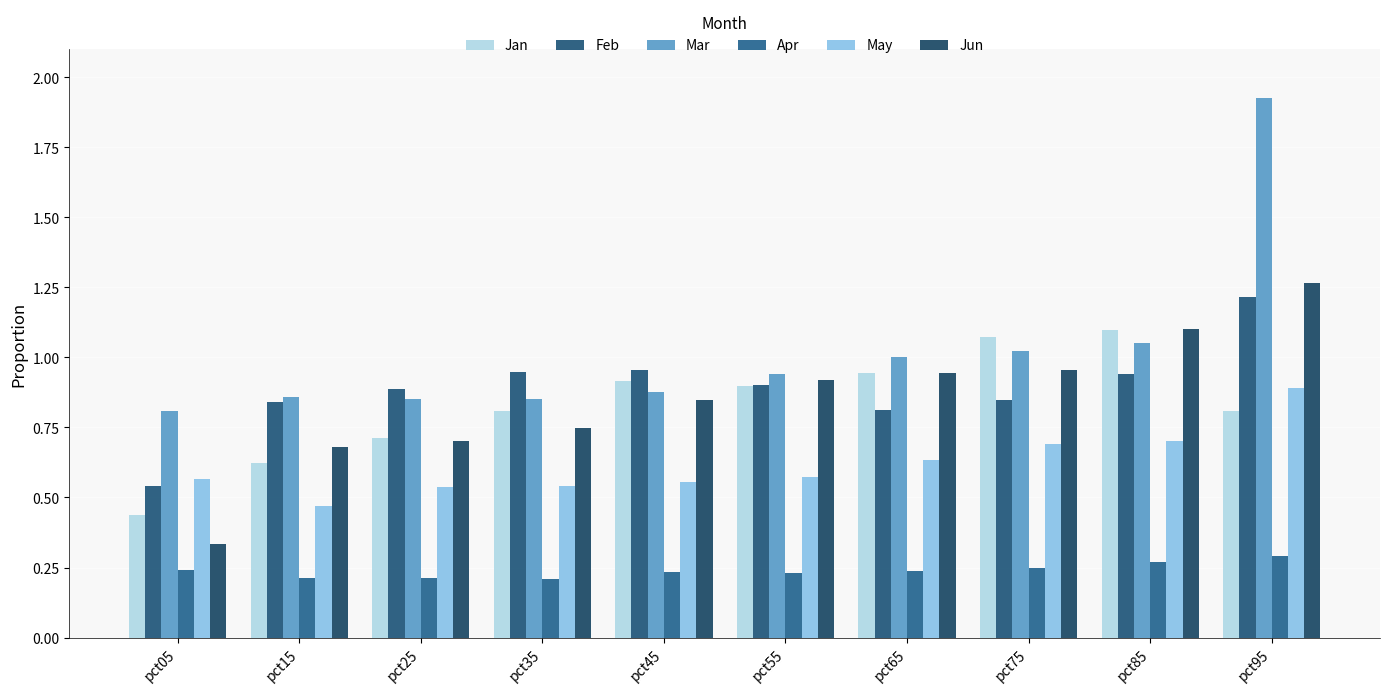

True or false: Mar has a value of 1.4 at pct65.

False